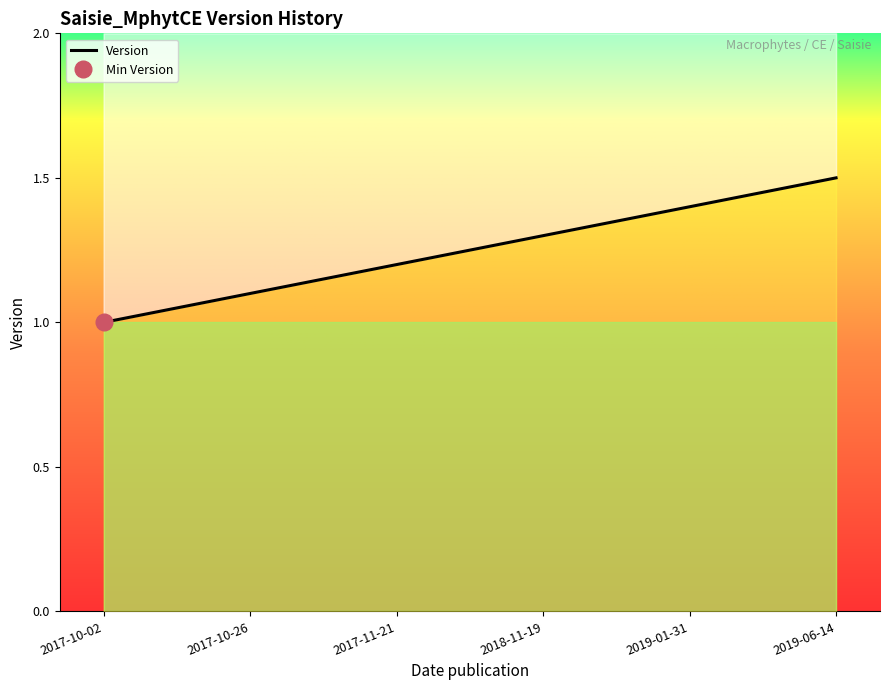

What is the value of the 1st point from the left?

1.0